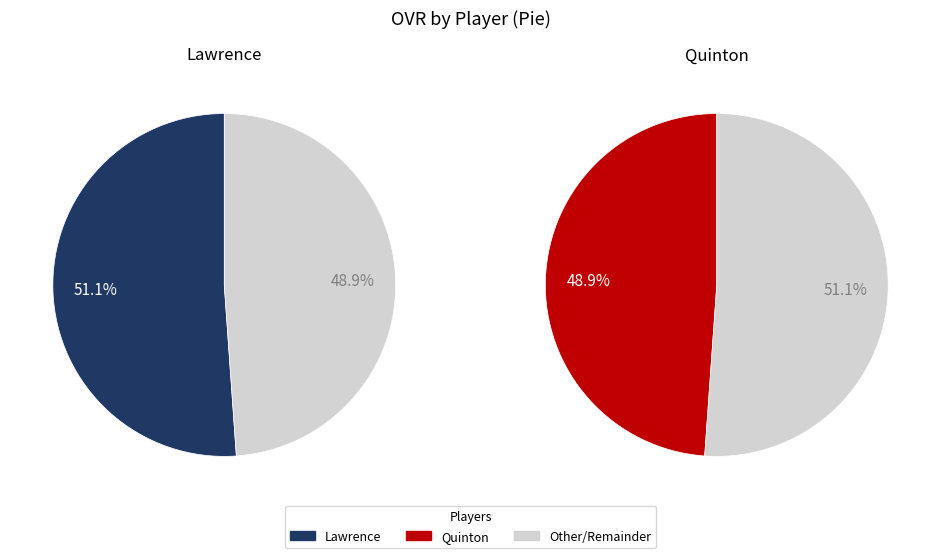

To the nearest percent, what is the difference between the Lawrence and Quinton slice percentages?

2%